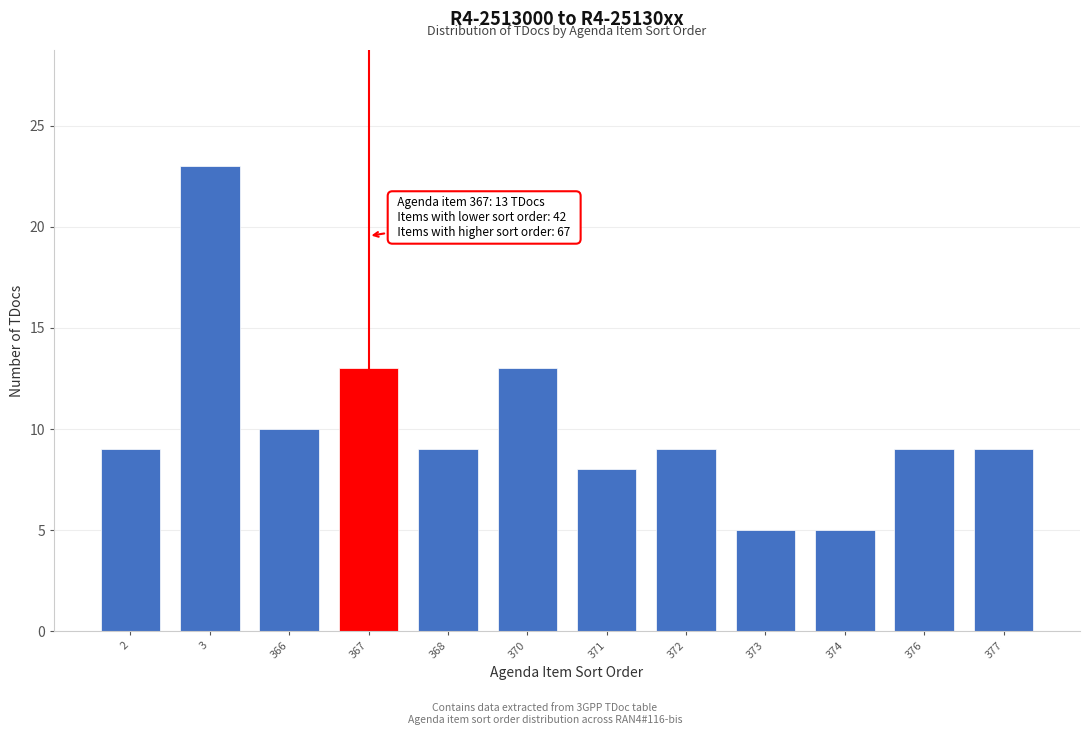

Reading left to right, list all the values displayed in this chart.

2=9	3=23	366=10	367=13	368=9	370=13	371=8	372=9	373=5	374=5	376=9	377=9